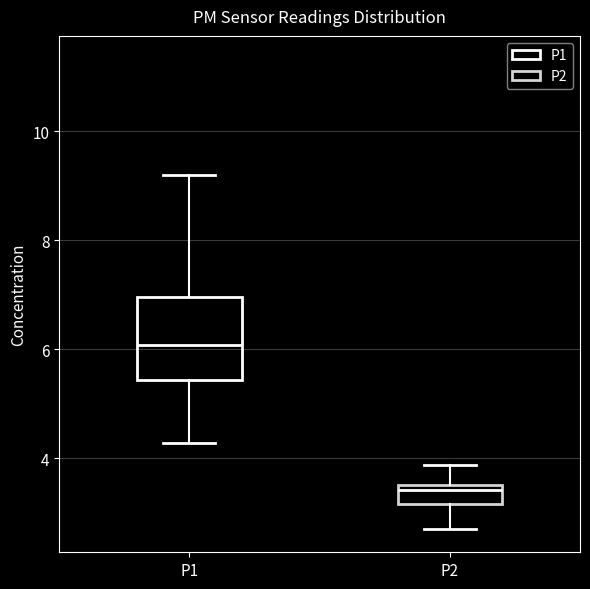

Reading left to right, transcribe this box plot: for each box, give where its median line is, the range the box spans, and where its two whiskers end, as read against the y-axis. The values are not printed on the chart, so give them approximately, as read against the axis.

P1: median 6.0, box 5.4 to 7.0, whiskers 4.2 to 9.2
P2: median 3.4, box 3.2 to 3.6, whiskers 2.8 to 3.8